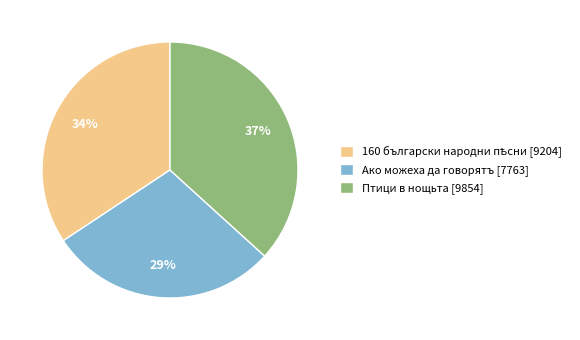

True or false: Ако можеха да говорятъ [7763] accounts for 41% of the total.

False